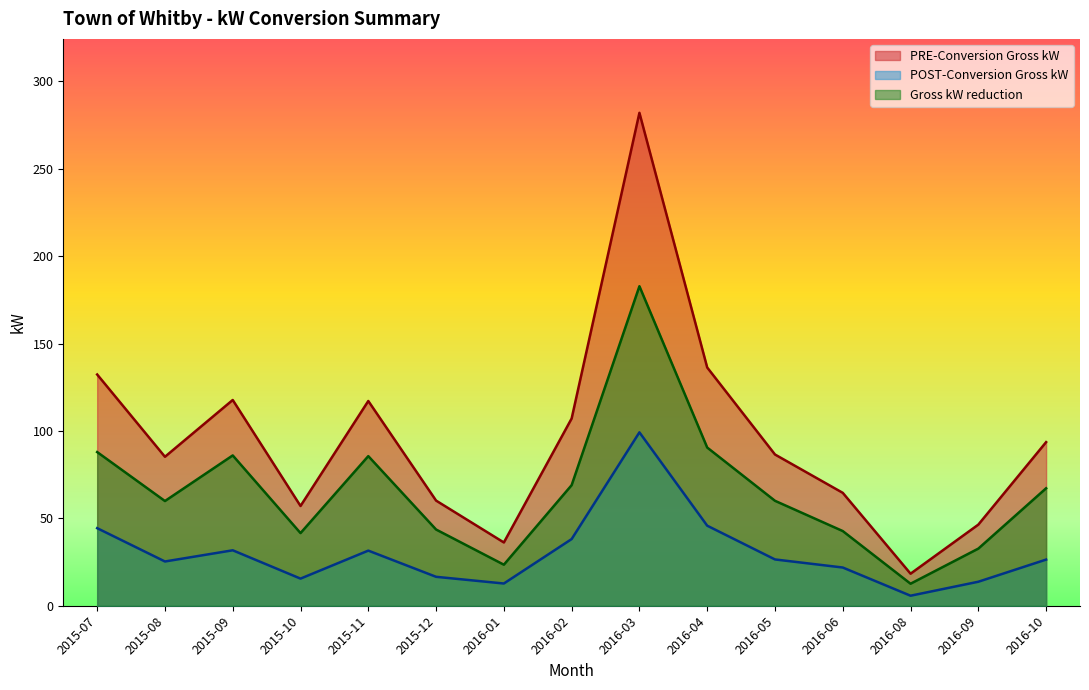

True or false: POST-Conversion Gross kW and PRE-Conversion Gross kW intersect in this chart.

False